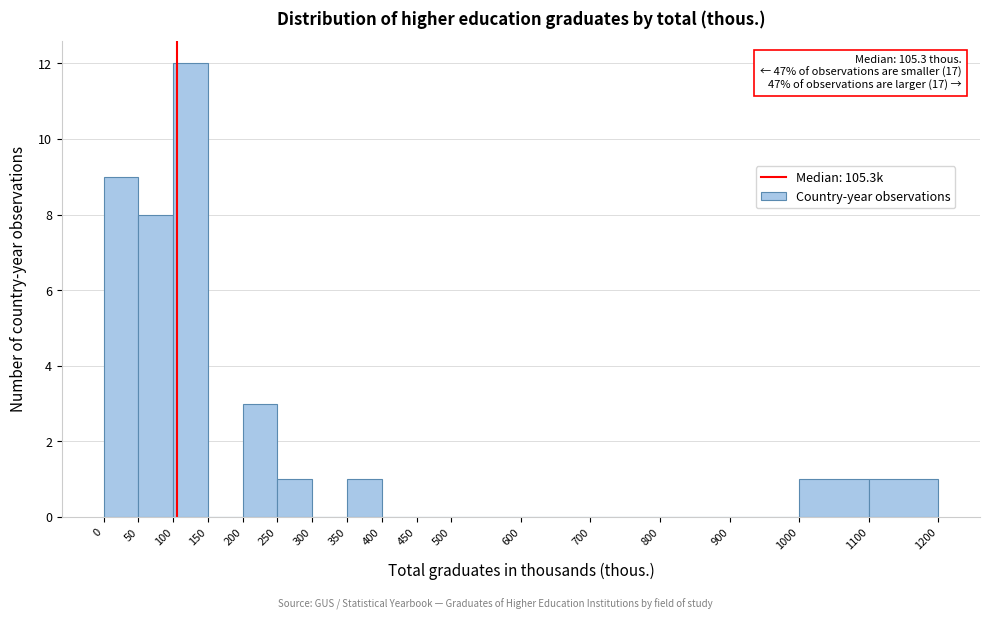

Which range on the x-axis has the tallest bar?

100 to 150